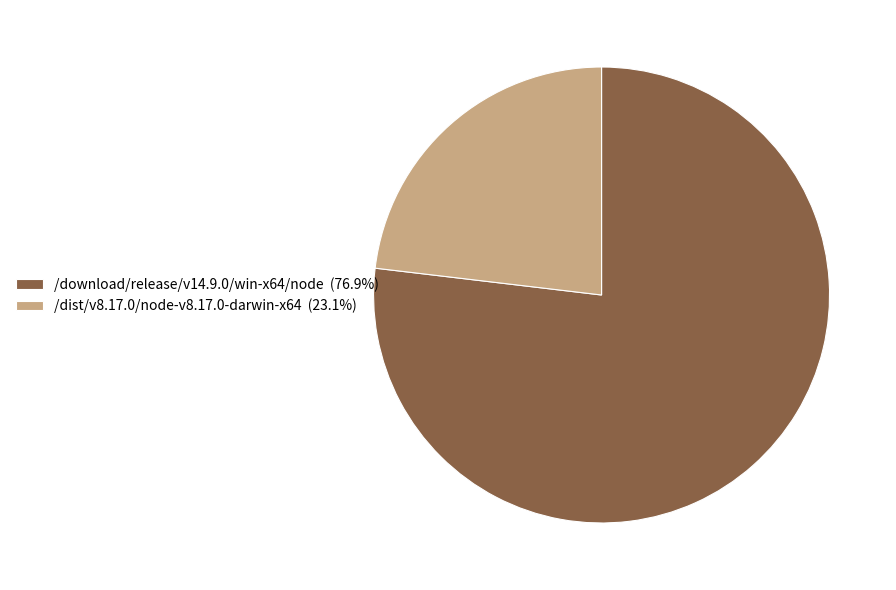

What is the ratio of the value at /download/release/v14.9.0/win-x64/node (76.9%) to the value at /dist/v8.17.0/node-v8.17.0-darwin-x64 (23.1%)?

3.3